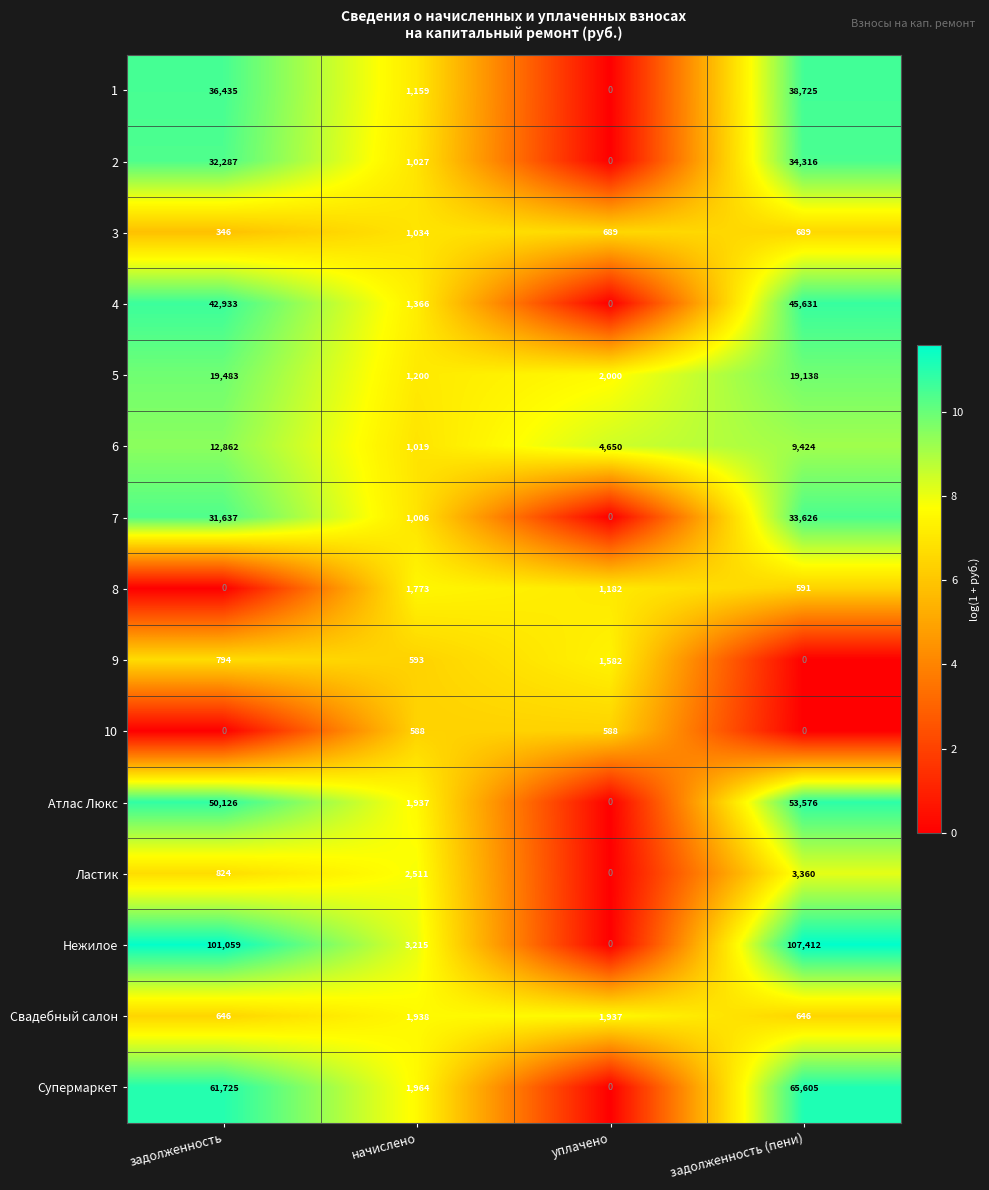

The 10 series shows 121 at начислено. True or false?

False